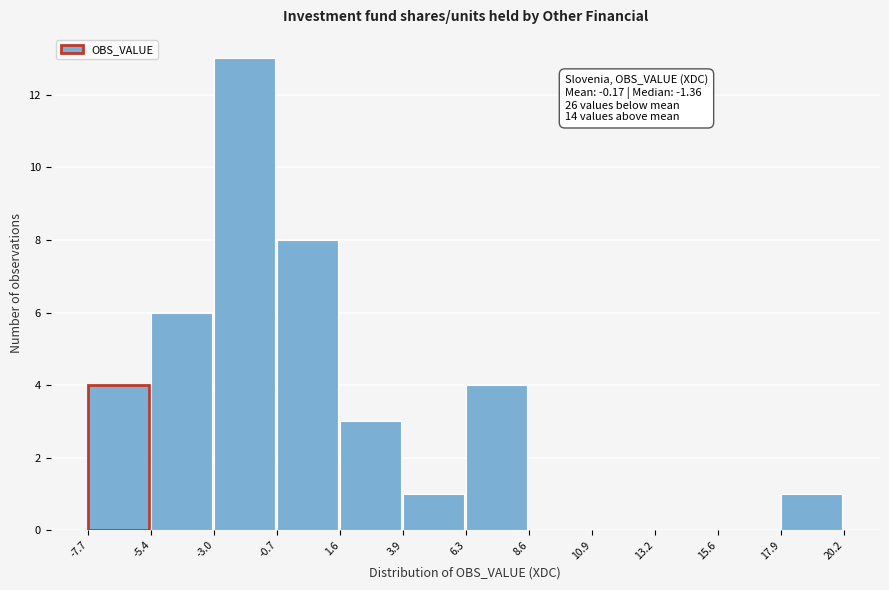

Over which range of the x-axis is the bar tallest?

-3.0 to -0.7